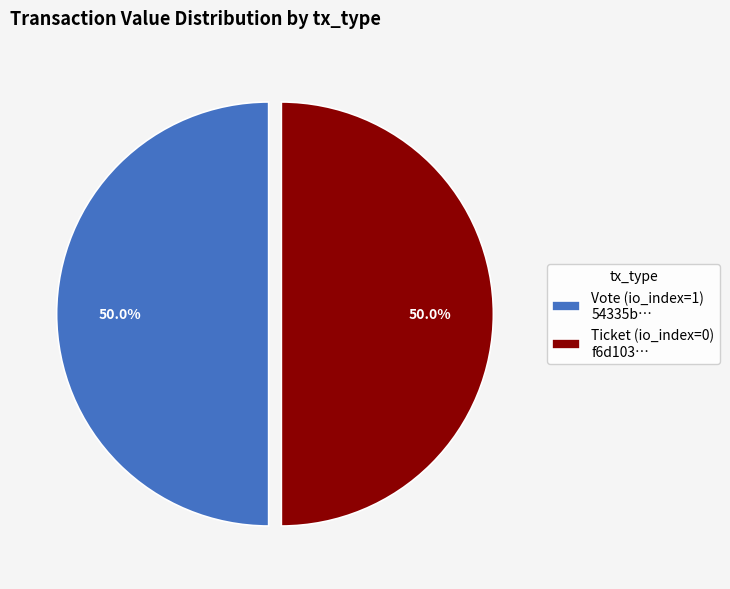

What percentage is NOT represented by Vote (io_index=1) 54335b…?

50.0%